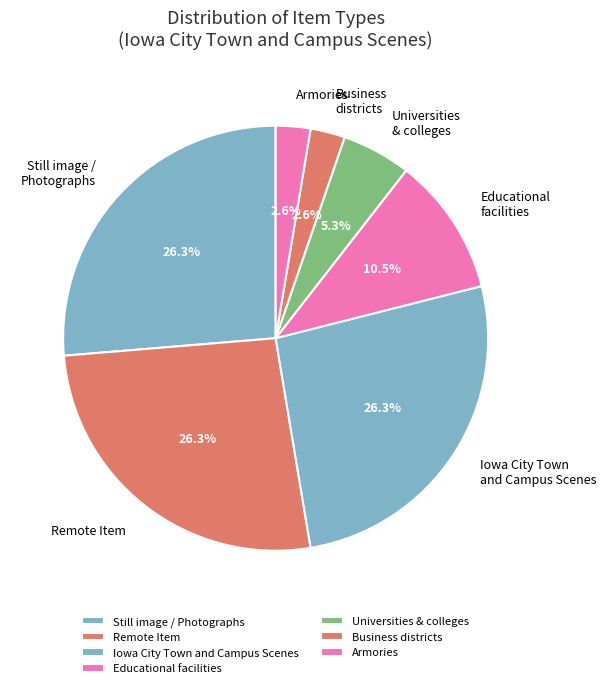

To the nearest percent, what is the average slice percentage?

14%